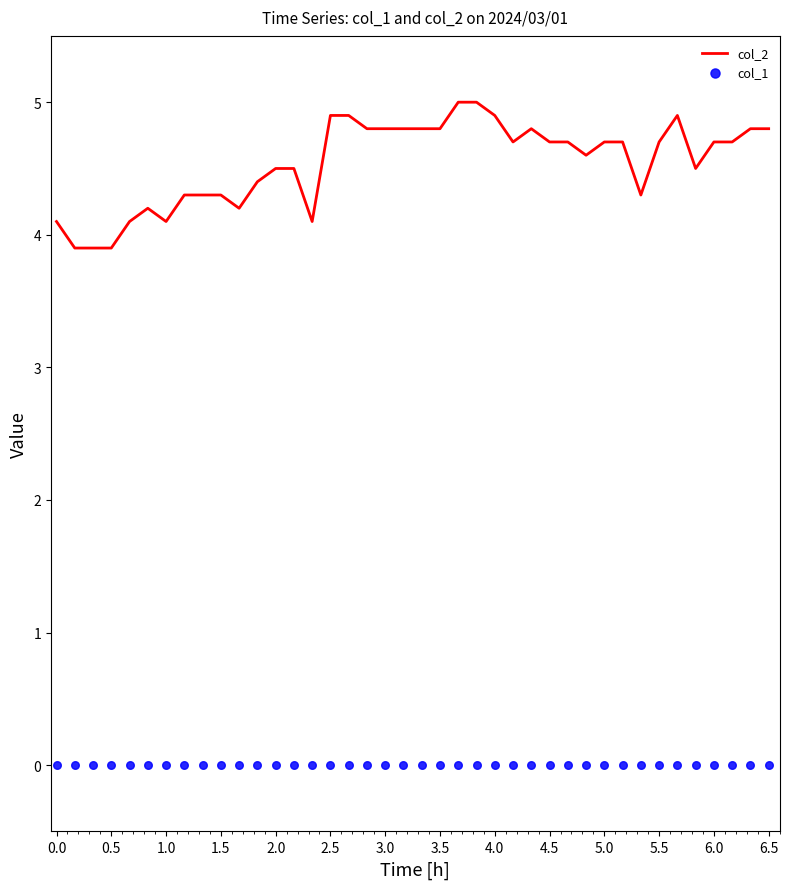

Which series contains the lowest Y value?

col_1